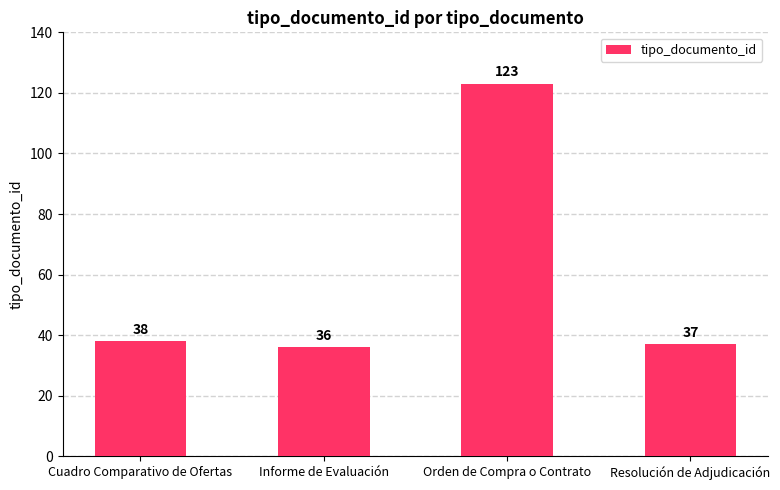

Where is the data nearest to the value 79?

Cuadro Comparativo de Ofertas